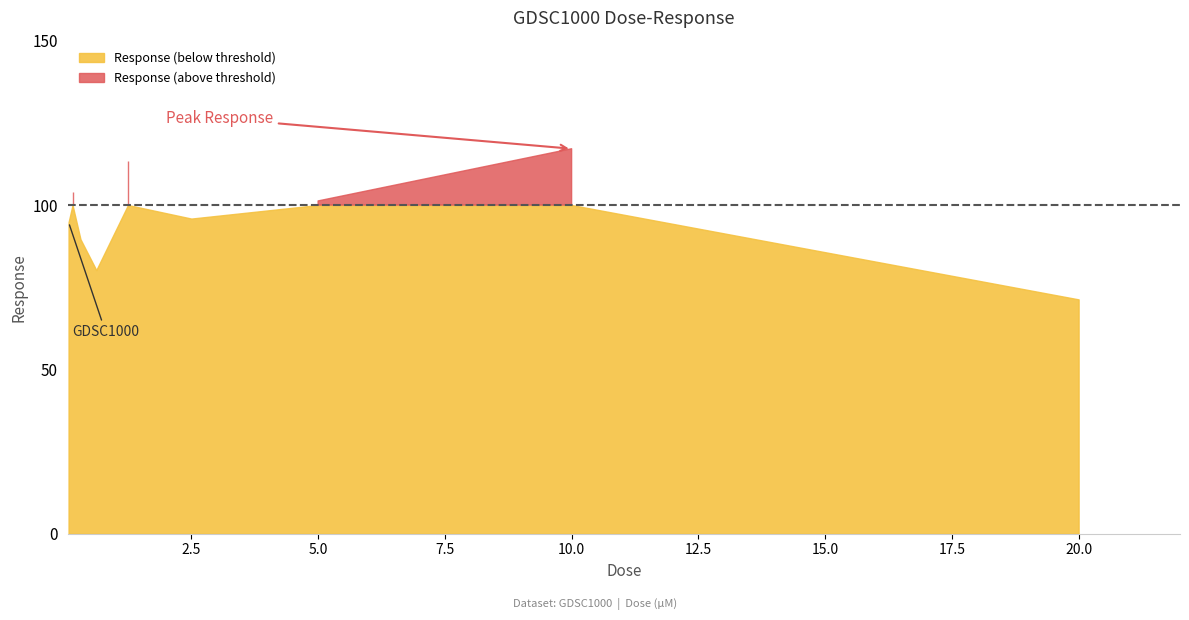

True or false: the data shows 104.1 at 0.15625.

True